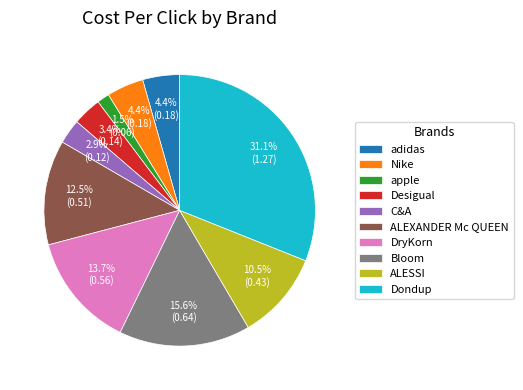

Combined, what portion of the pie is Dondup and Desigual?

34.5%